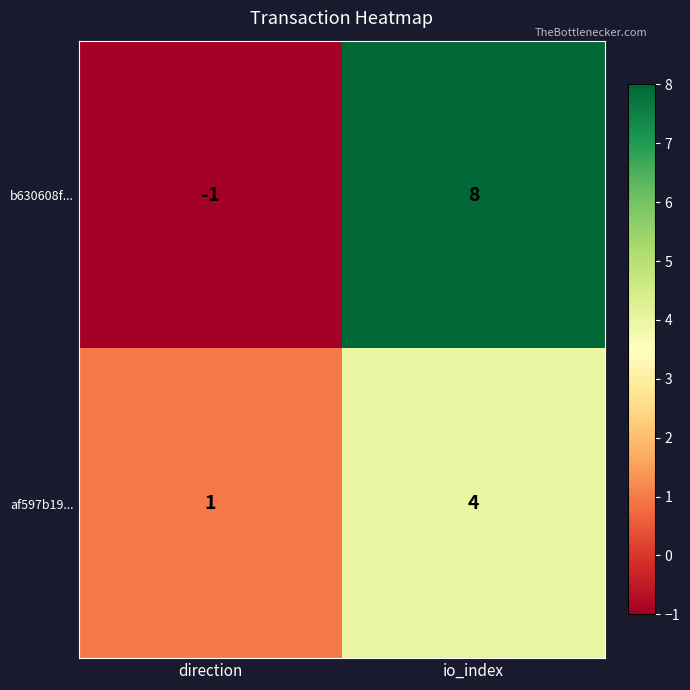

List the series in order of their peak value, lowest first.

af597b19..., b630608f...